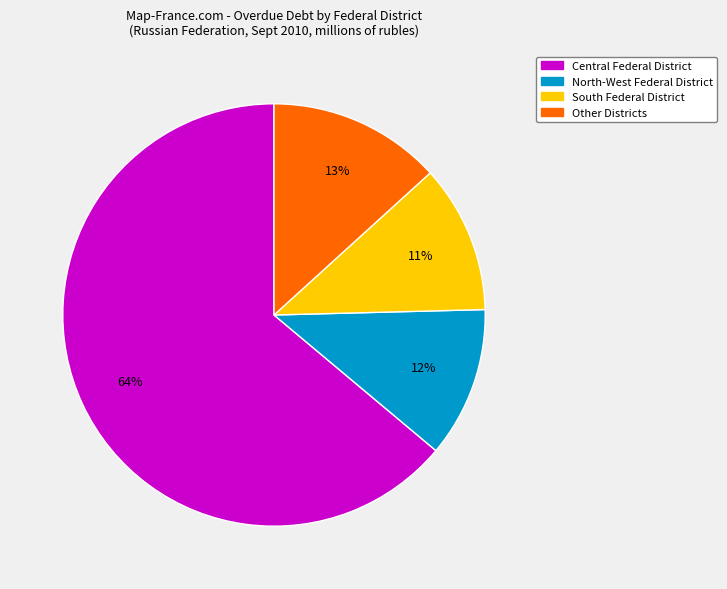

True or false: Other Districts accounts for 1% of the total.

False